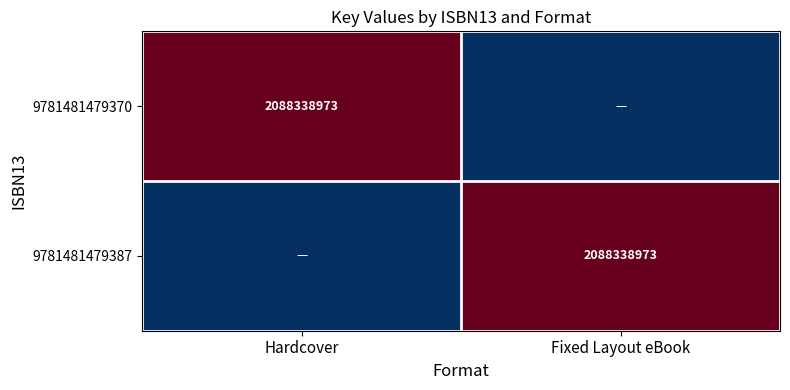

How many series are shown in this chart?

2